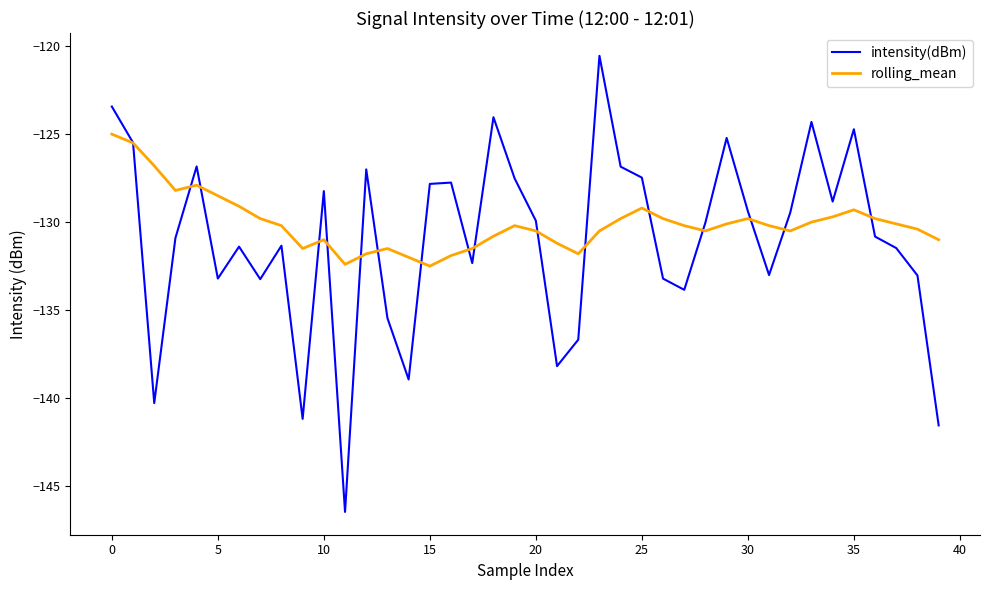

Rank the series by their maximum value, from highest to lowest.

intensity(dBm), rolling_mean